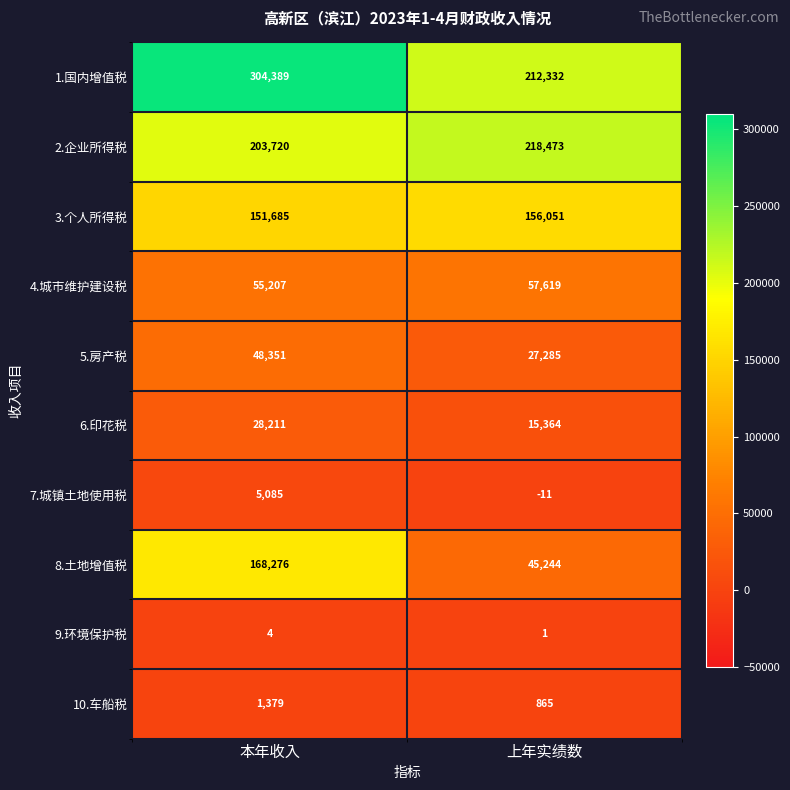

What value does the 8.土地增值税 series have at 本年收入, to the nearest 10?

168280